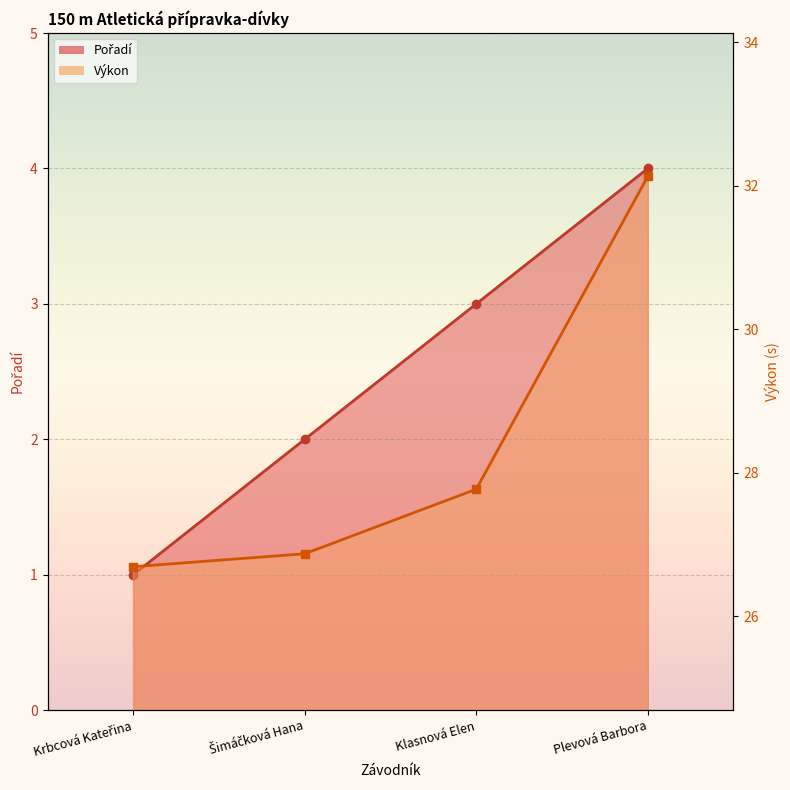

What are all the series names shown in the legend?

Pořadí, Výkon